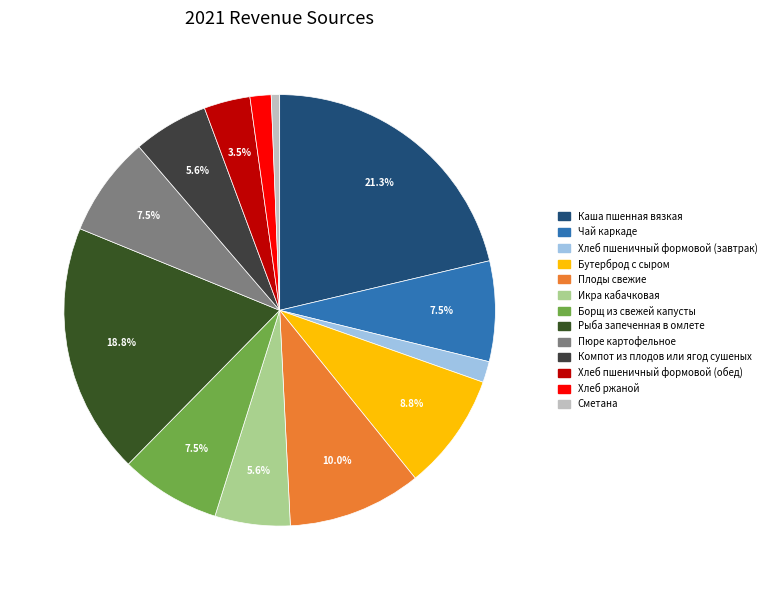

To the nearest percent, what is the average slice percentage?

8%